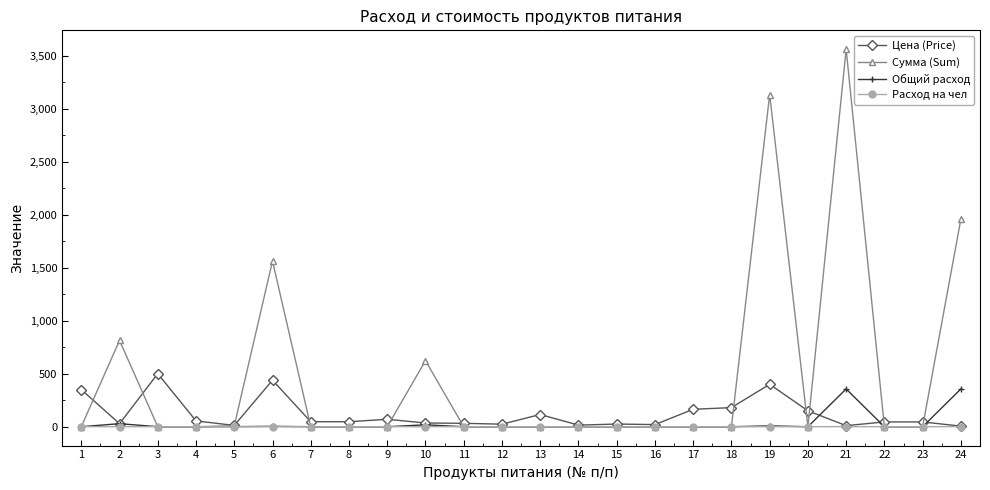

Which series ends up on top after the final intersection of Сумма (Sum) and Цена (Price)?

Сумма (Sum)